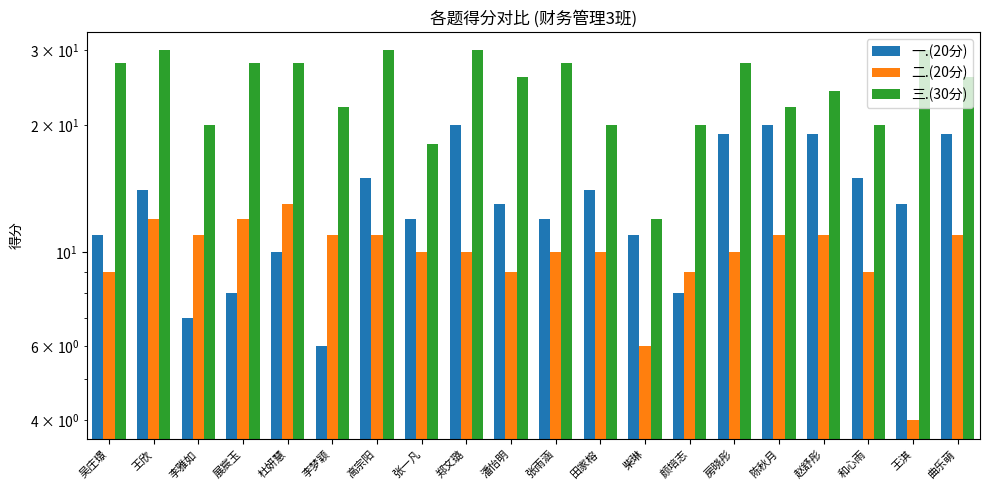

List the labels in order of 一.(20分) value, smallest first.

李梦颖, 李雅如, 展宸玉, 颜培志, 杜妍慧, 吴庄璟, 柴琳, 张一凡, 张雨涵, 潘怡明, 王淇, 王欣, 田家榕, 高宗阳, 和心雨, 房晓彤, 赵舒彤, 曲乐萌, 郑文璐, 陈秋月